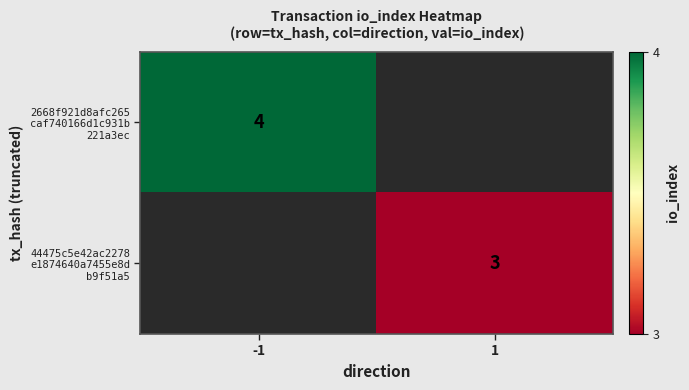

List the labels in order of 44475c5e42ac2278 e1874640a7455e8d b9f51a5 value, largest first.

-1, 1